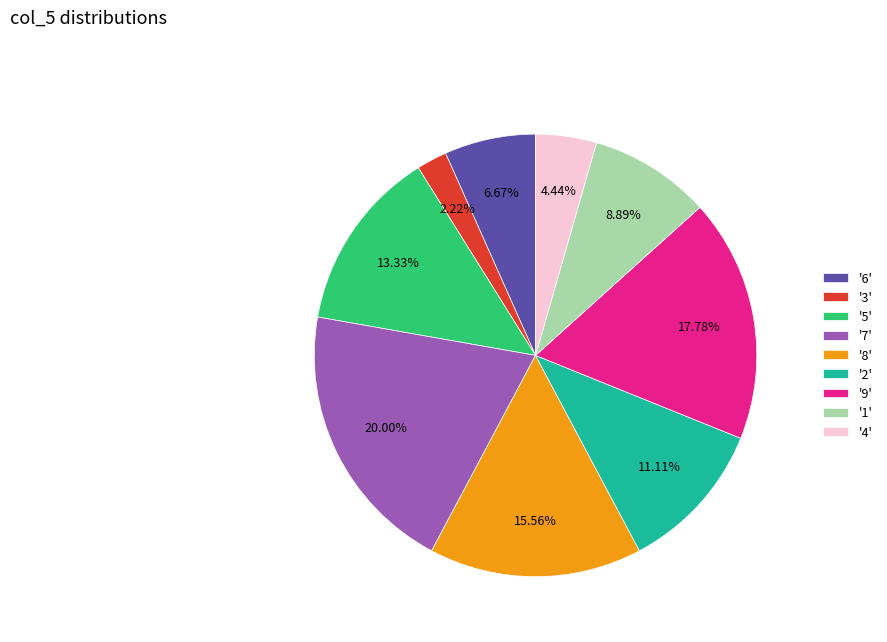

Rank the categories by value from highest to lowest.

'7', '9', '8', '5', '2', '1', '6', '4', '3'